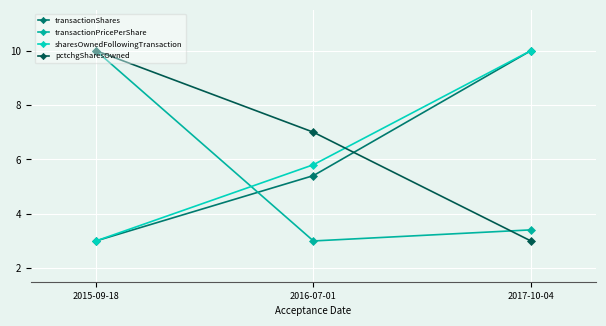

What is the difference between the maximum and minimum values in the transactionPricePerShare series?

7.0